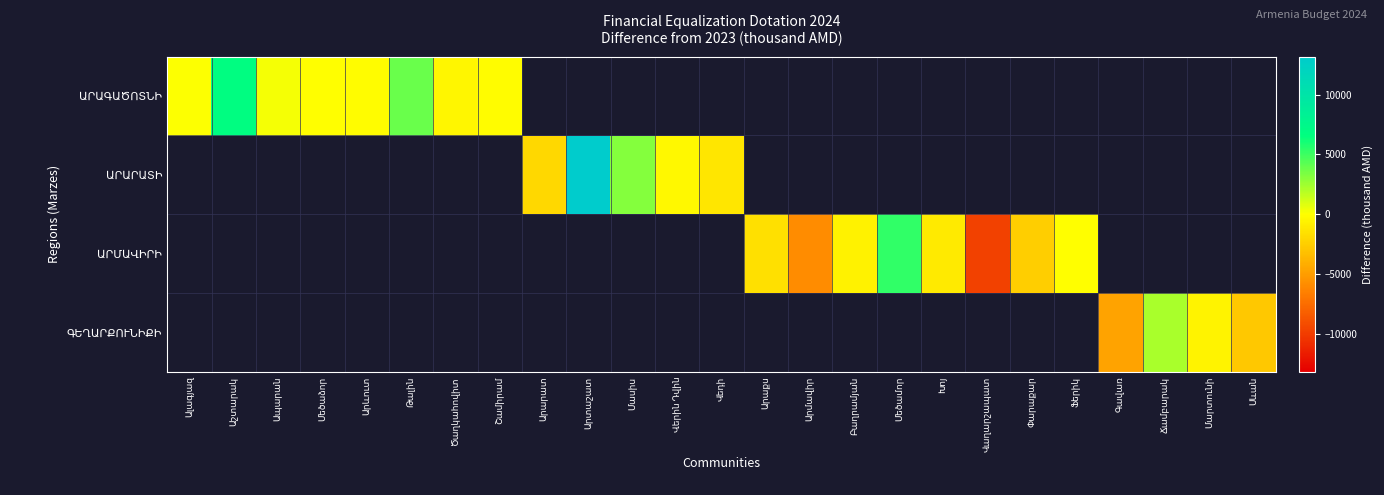

At Ճամբարակ, list the series in order from largest to smallest.

ԱՐԱԳԱԾՈՏՆԻ, ԱՐԱՐԱՏԻ, ԱՐՄԱՎԻՐԻ, ԳԵՂԱՐՔՈՒՆԻՔԻ